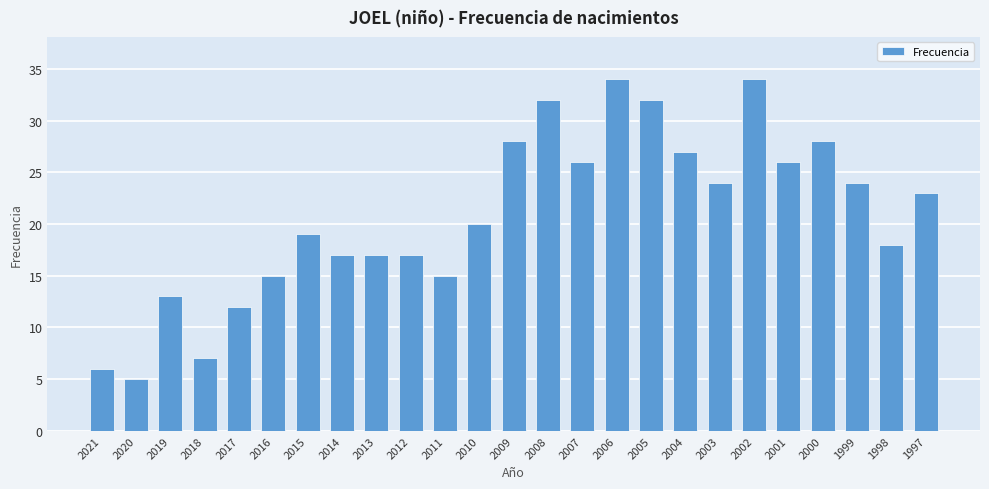

Reading left to right, extract all data points from this chart.

6	5	13	7	12	15	19	17	17	17	15	20	28	32	26	34	32	27	24	34	26	28	24	18	23